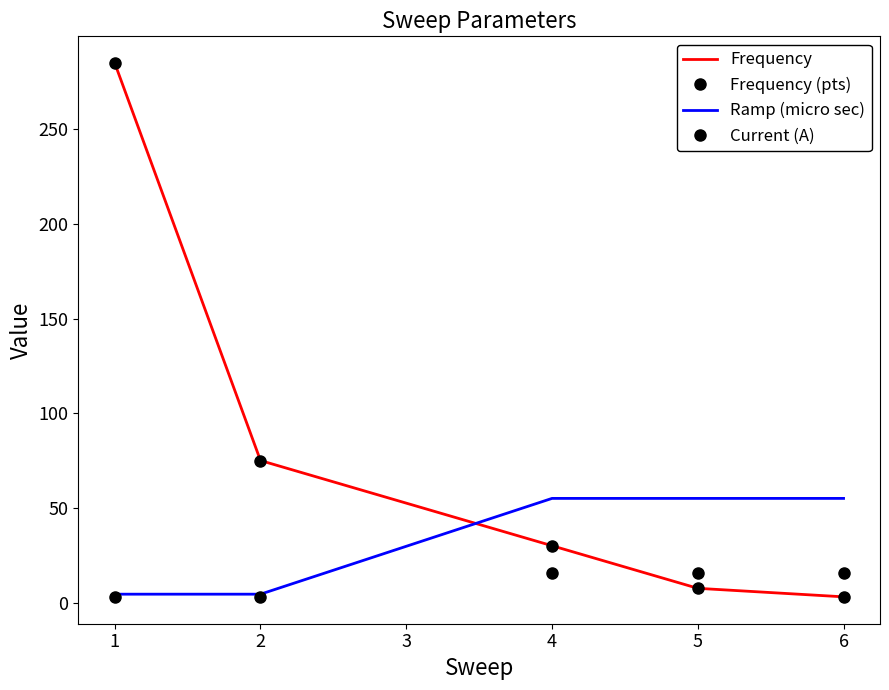

True or false: Frequency has more than 1 interior local peaks.

False